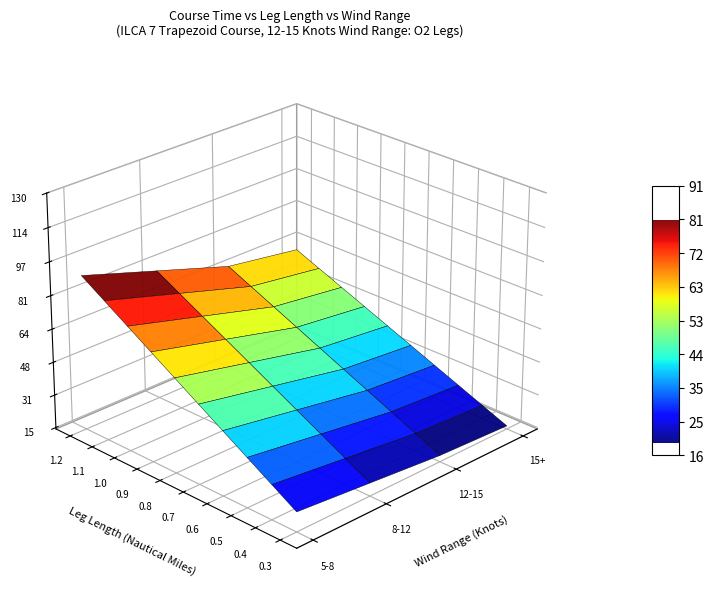

Rank the categories by O2 value from lowest to highest.

0, 1, 2, 3, 4, 5, 6, 7, 8, 9